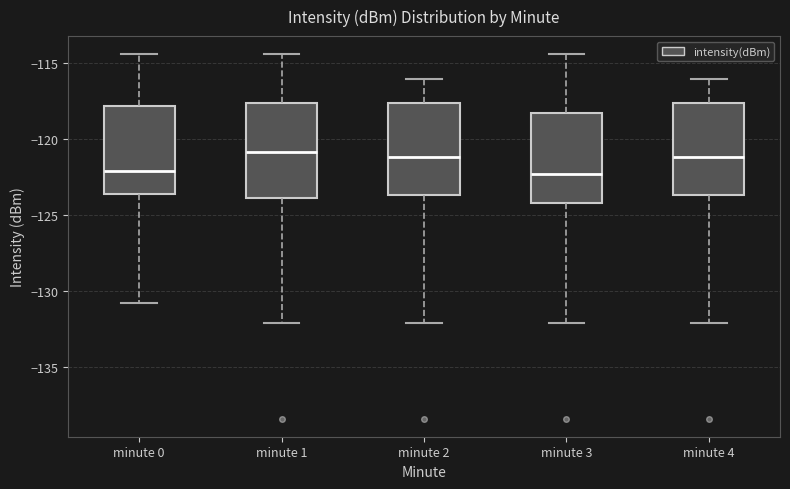

Reading left to right, transcribe this box plot: for each box, give where its median line is, the range the box spans, and where its two whiskers end, as read against the y-axis. The values are not printed on the chart, so give them approximately, as read against the axis.

minute 0: median -122.0, box -123.5 to -118.0, whiskers -131.0 to -114.5
minute 1: median -121.0, box -124.0 to -117.5, whiskers -132.0 to -114.5
minute 2: median -121.0, box -123.5 to -117.5, whiskers -132.0 to -116.0
minute 3: median -122.5, box -124.0 to -118.5, whiskers -132.0 to -114.5
minute 4: median -121.0, box -123.5 to -117.5, whiskers -132.0 to -116.0